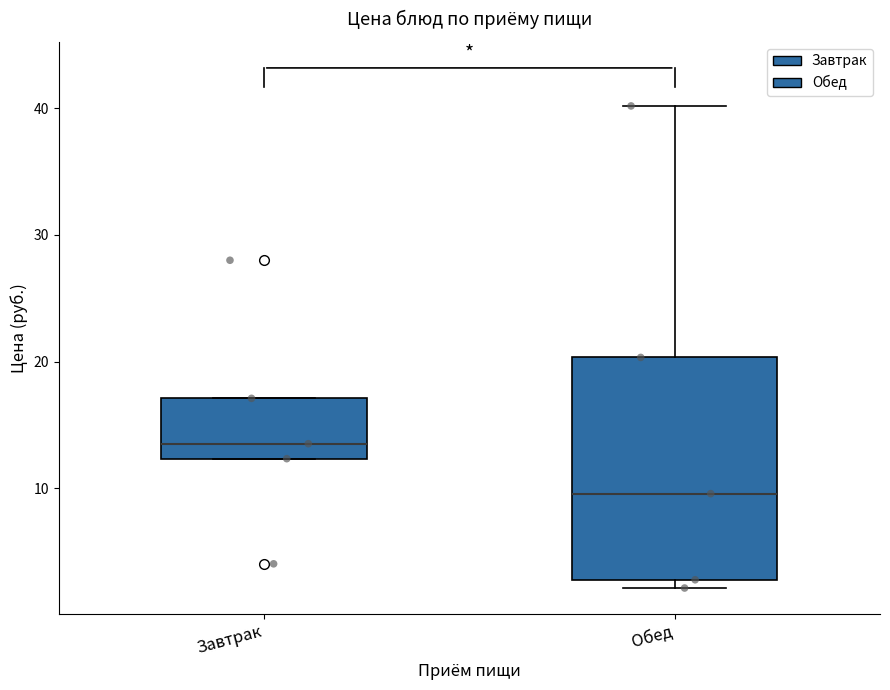

Which box's median line is the highest?

Завтрак